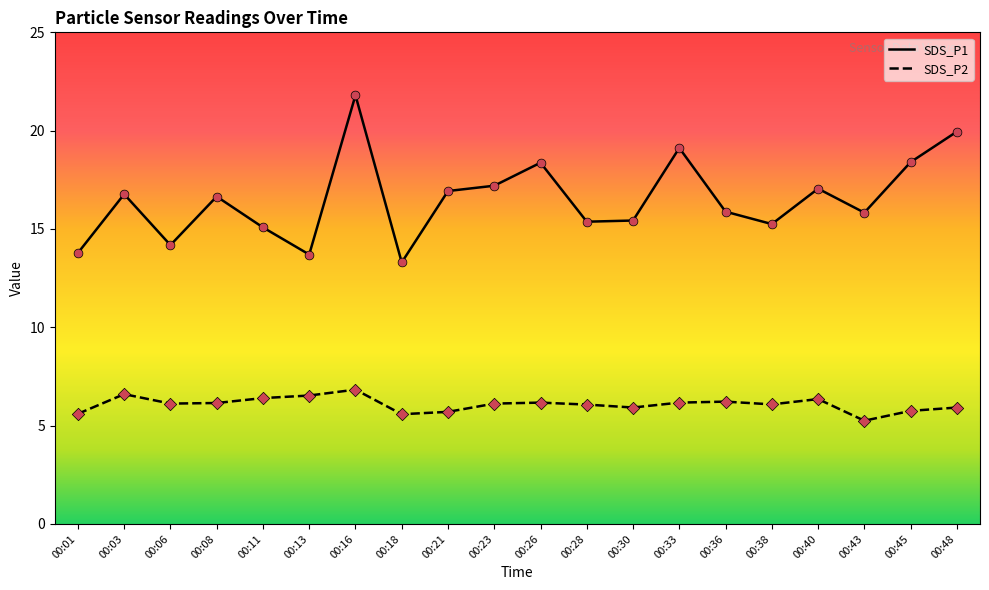

Which series has the largest total across all categories?

SDS_P1